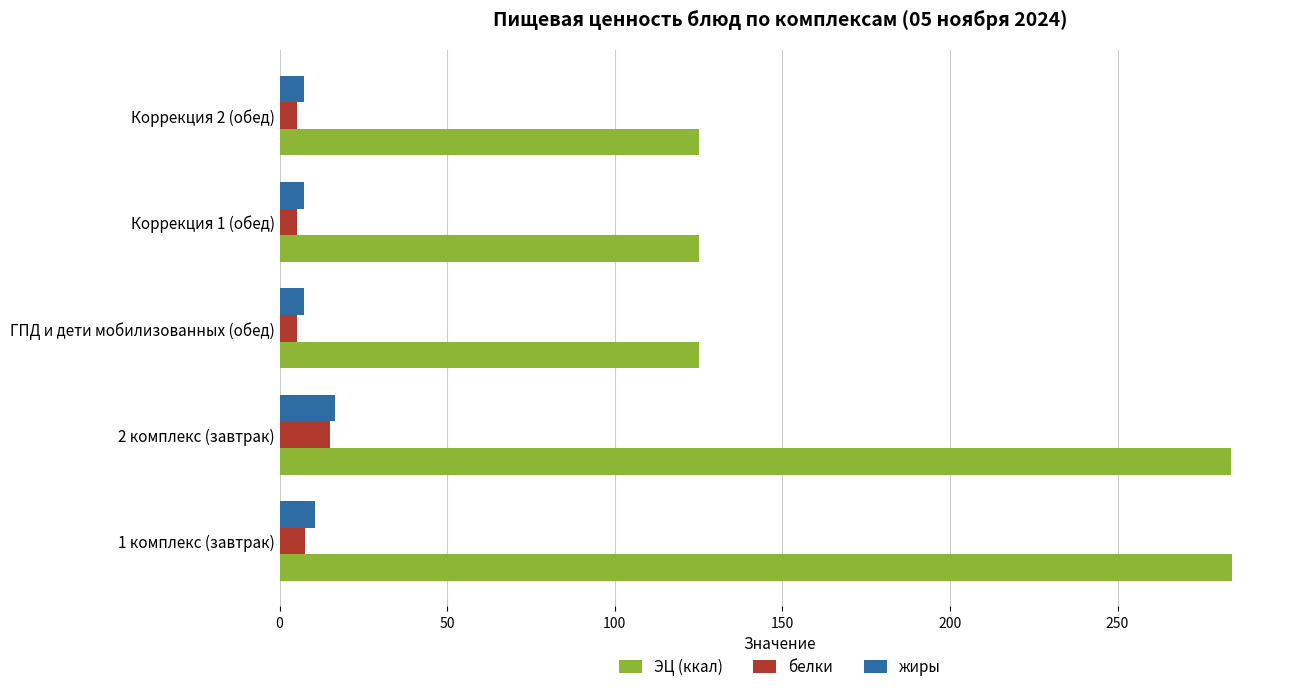

At which label does белки reach its peak?

2 комплекс (завтрак)